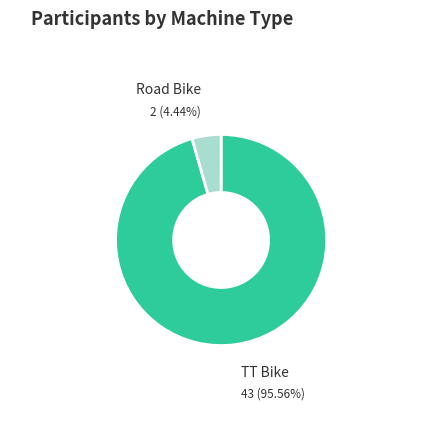

Is there any slice that represents more than half of the pie?

Yes